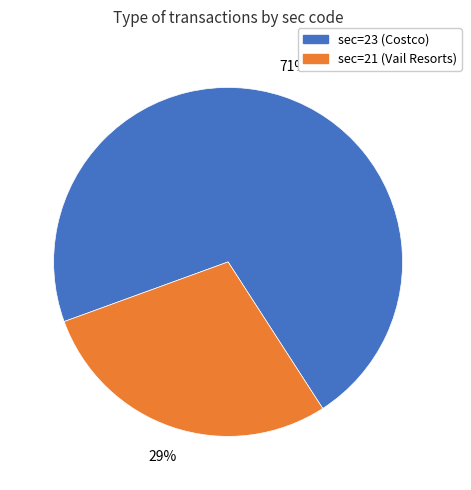

Which category has the smallest portion of the pie?

sec=21